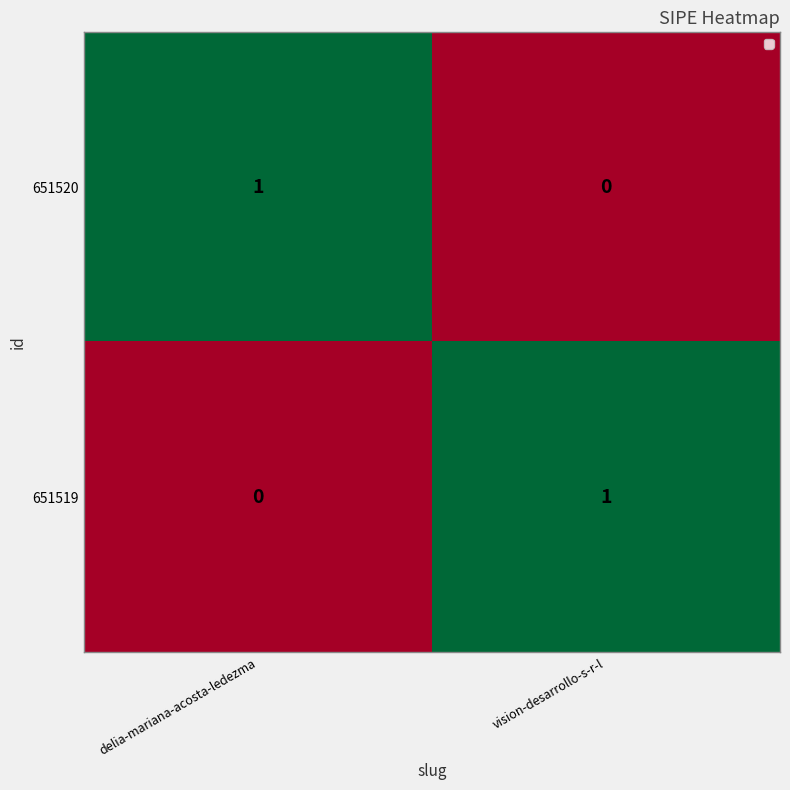

What is the difference between the highest and lowest values at delia-mariana-acosta-ledezma?

1